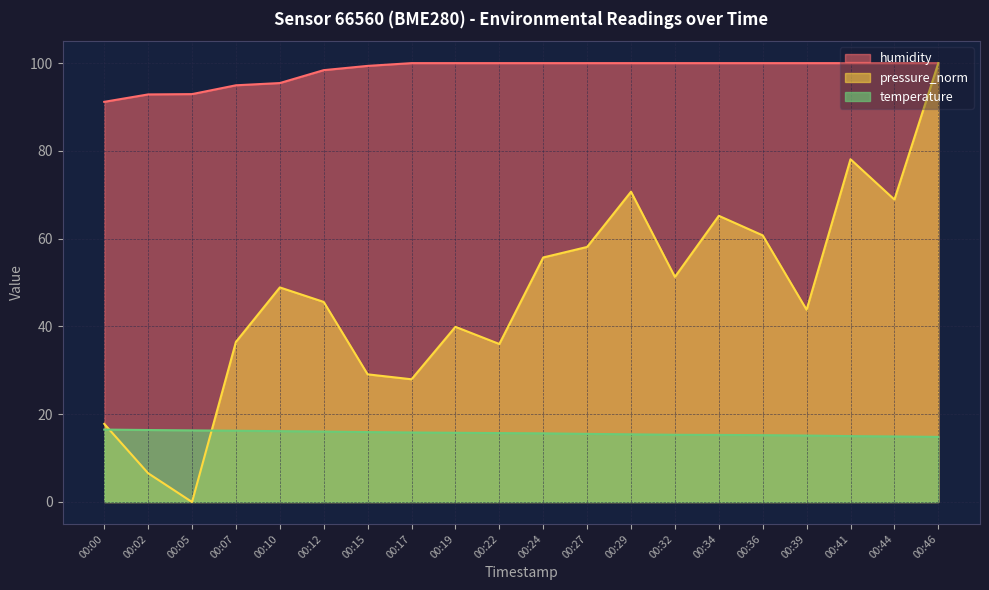

Where is humidity nearest to the value 95?

00:07